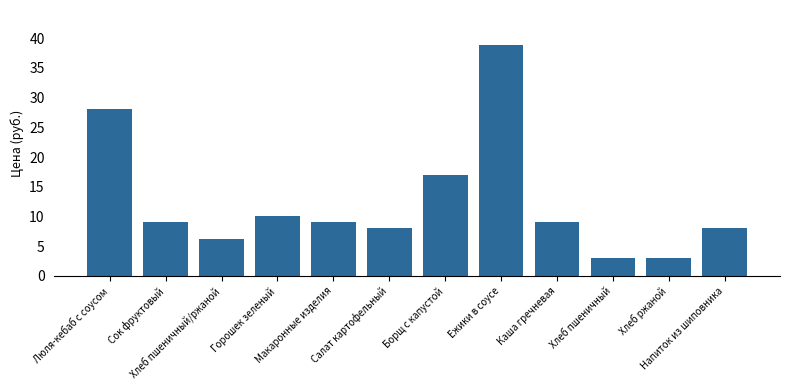

Between Хлеб пшеничный/ржаной and Сок фруктовый, which is larger?

Сок фруктовый